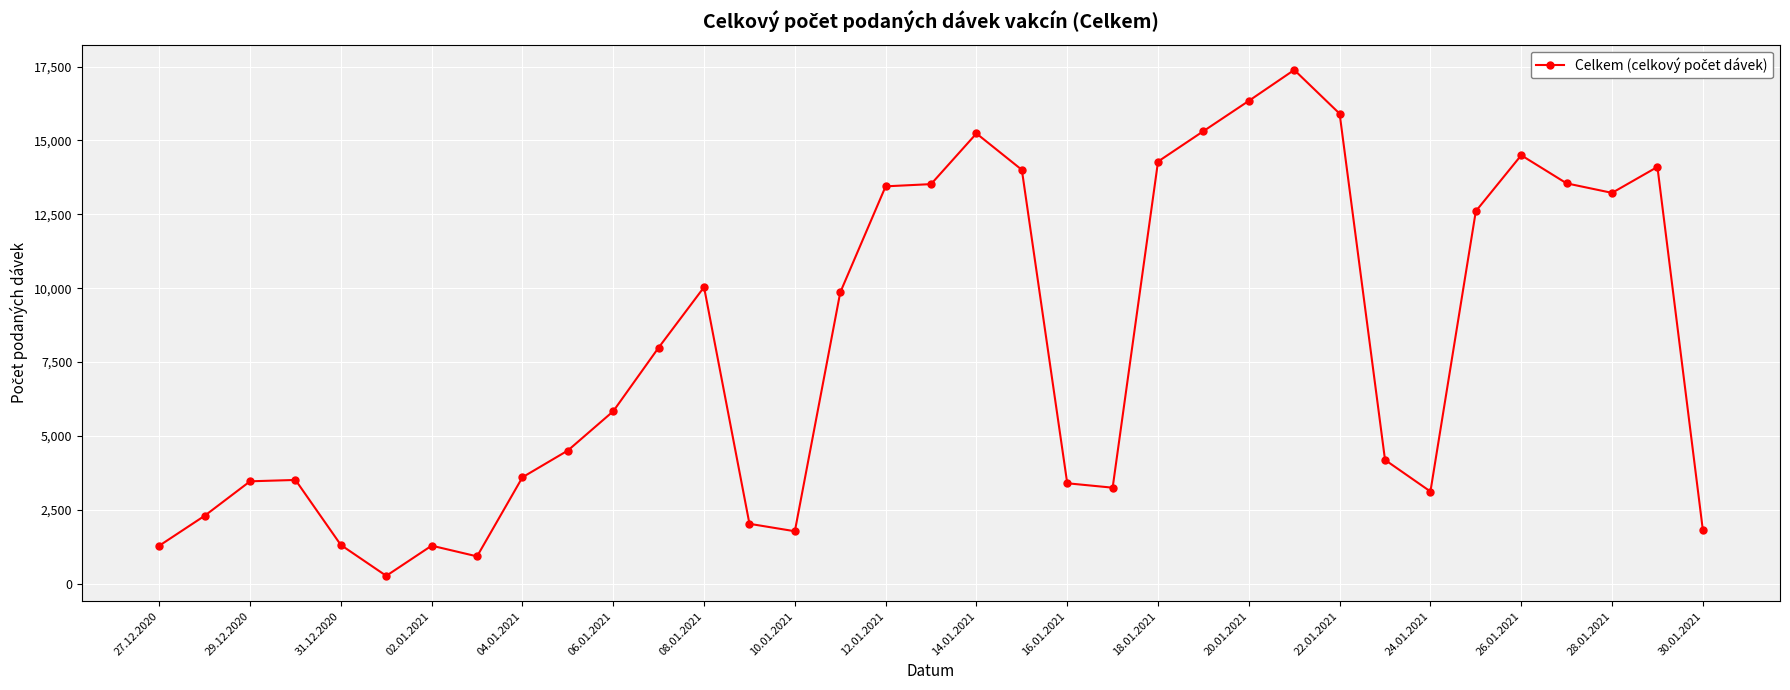

What is the value of the 15th point from the left?

1777